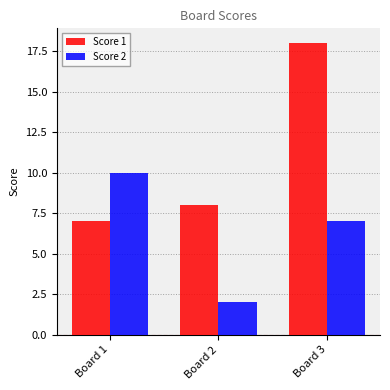

The value of Score 1 at Board 2 is 14. True or false?

False